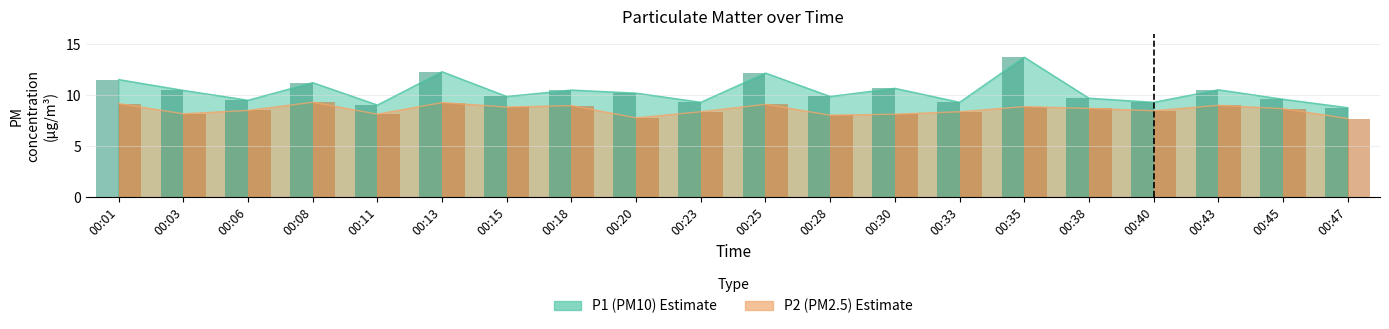

What is the highest value of the P1 series?

13.7